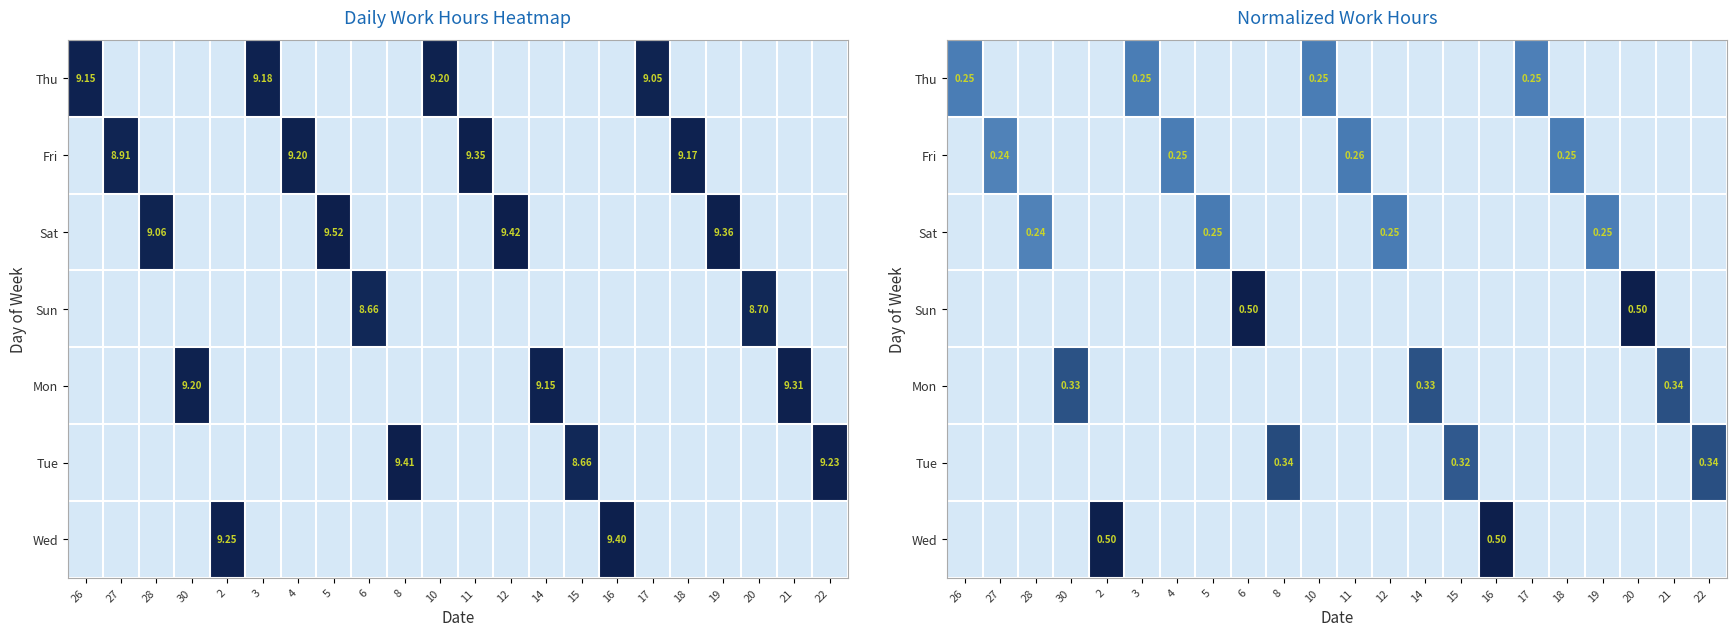

The value of Sat at 3 is 0.2. True or false?

False